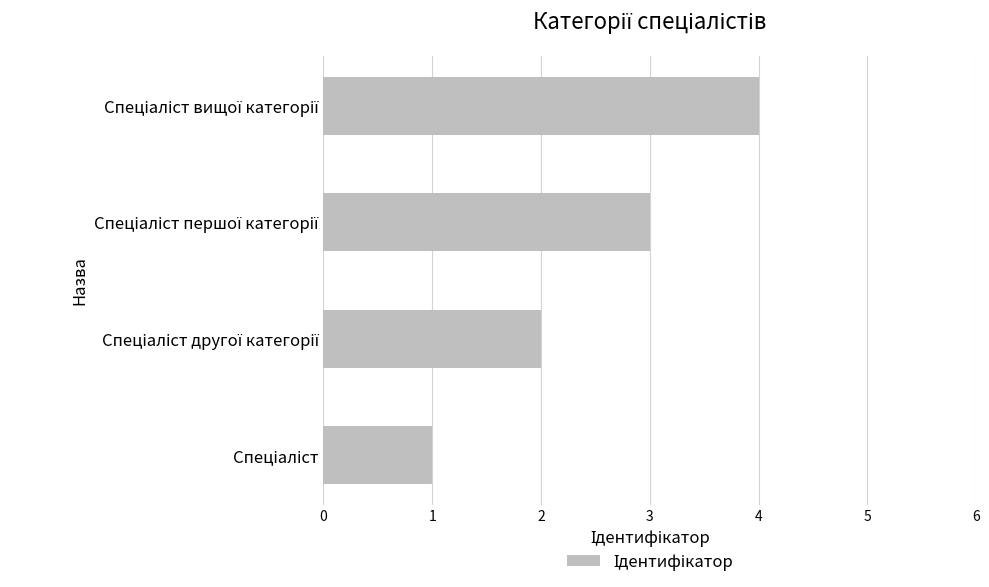

What is the sum of all values?

10